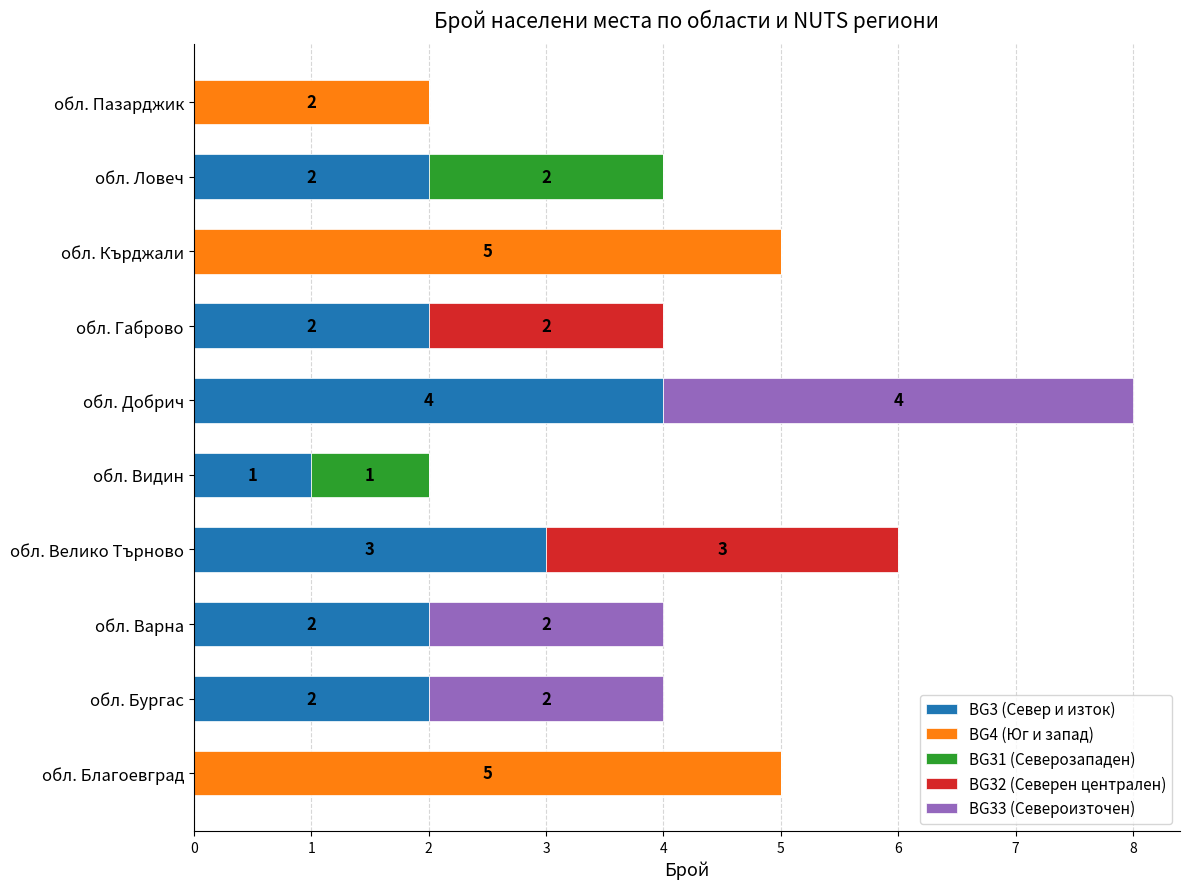

At which category is the sum across all series the highest?

обл. Добрич